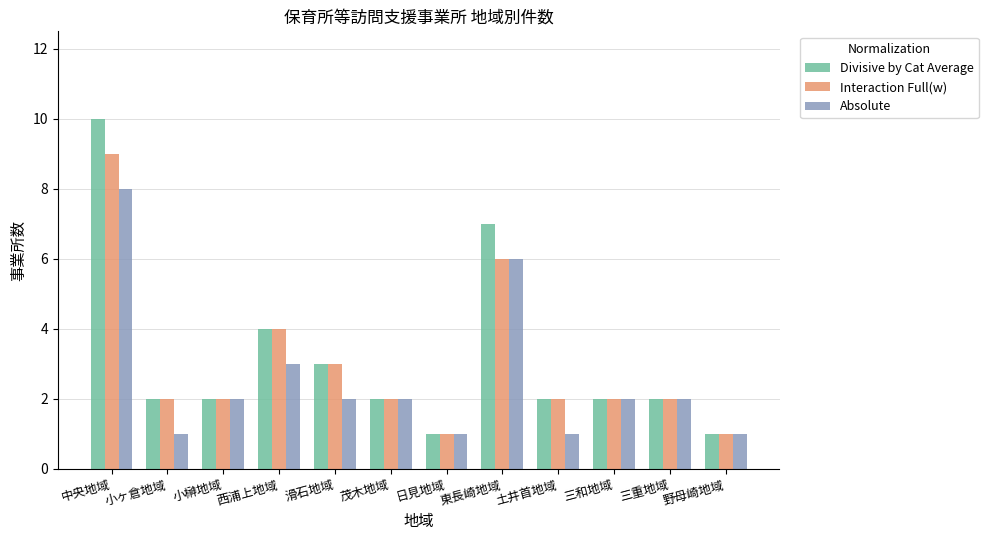

Reading left to right, transcribe all the data shown in this chart.

Divisive by Cat Average: 10	2	2	4	3	2	1	7	2	2	2	1
Interaction Full(w): 9	2	2	4	3	2	1	6	2	2	2	1
Absolute: 8	1	2	3	2	2	1	6	1	2	2	1